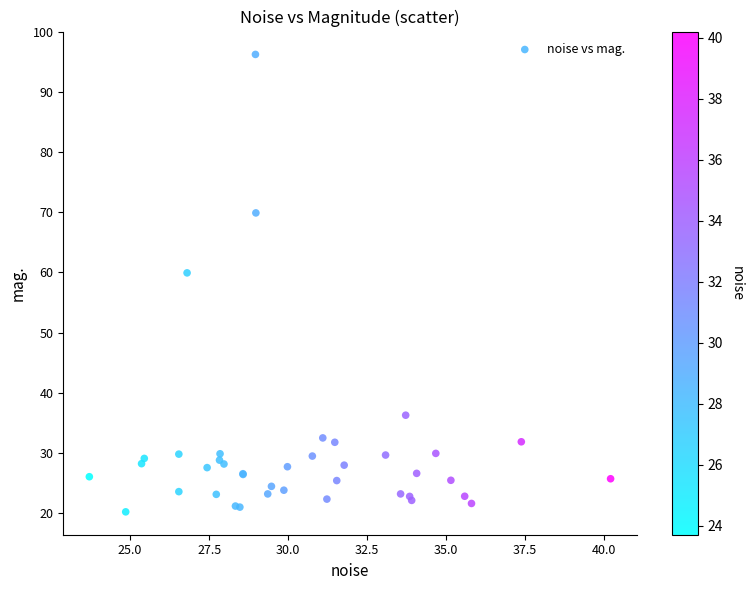

What Y value in the scatter plot is closest to 58?

59.9